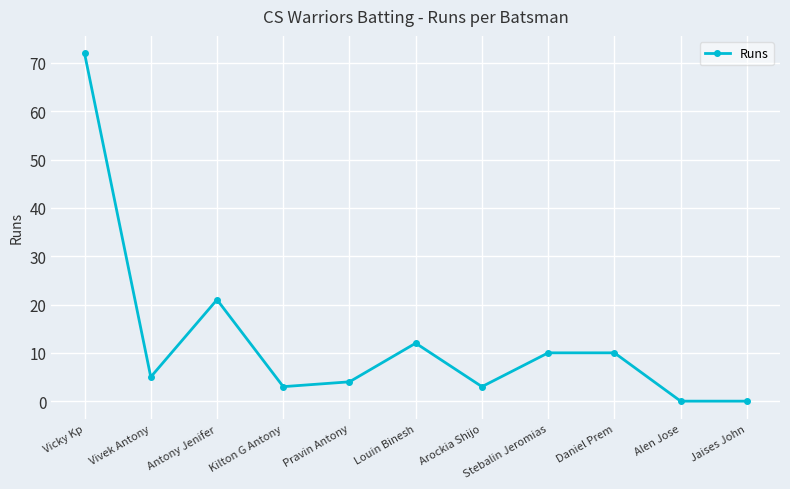

Is it true that the value at Jaises John is 28?

False